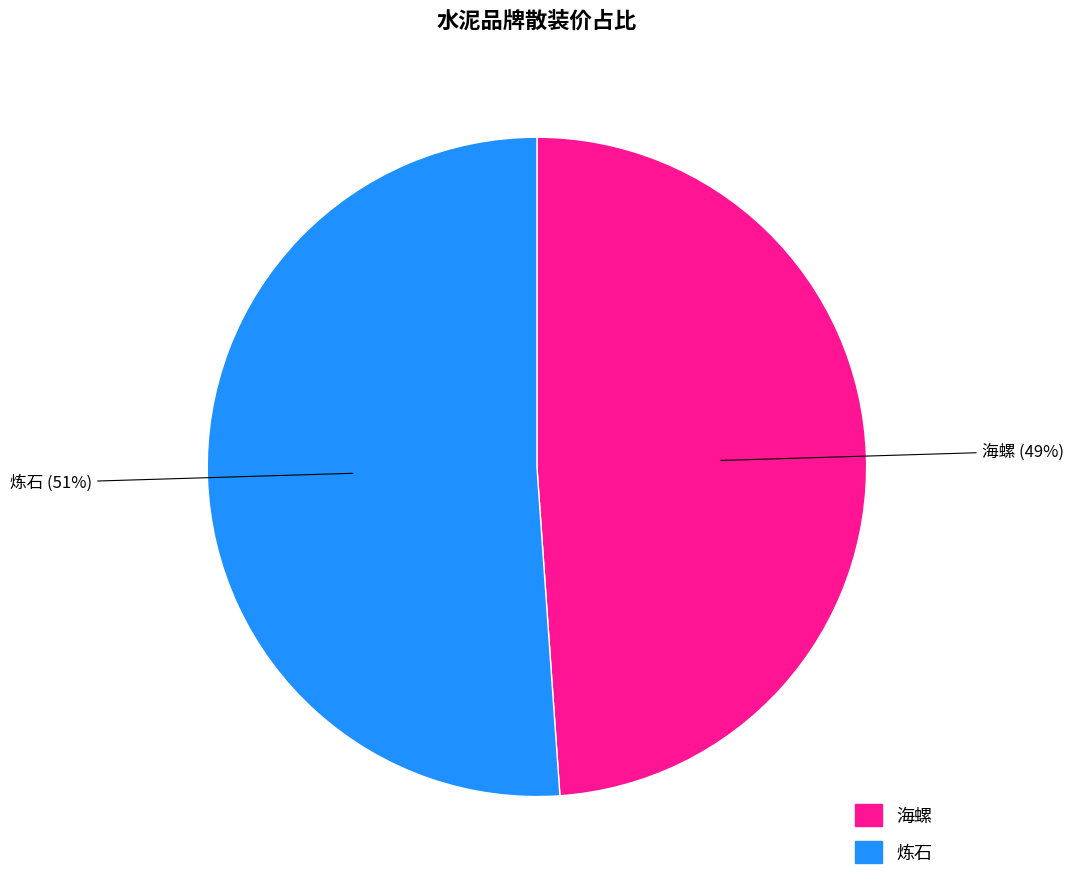

To the nearest percent, what percentage of the pie is 炼石?

51%